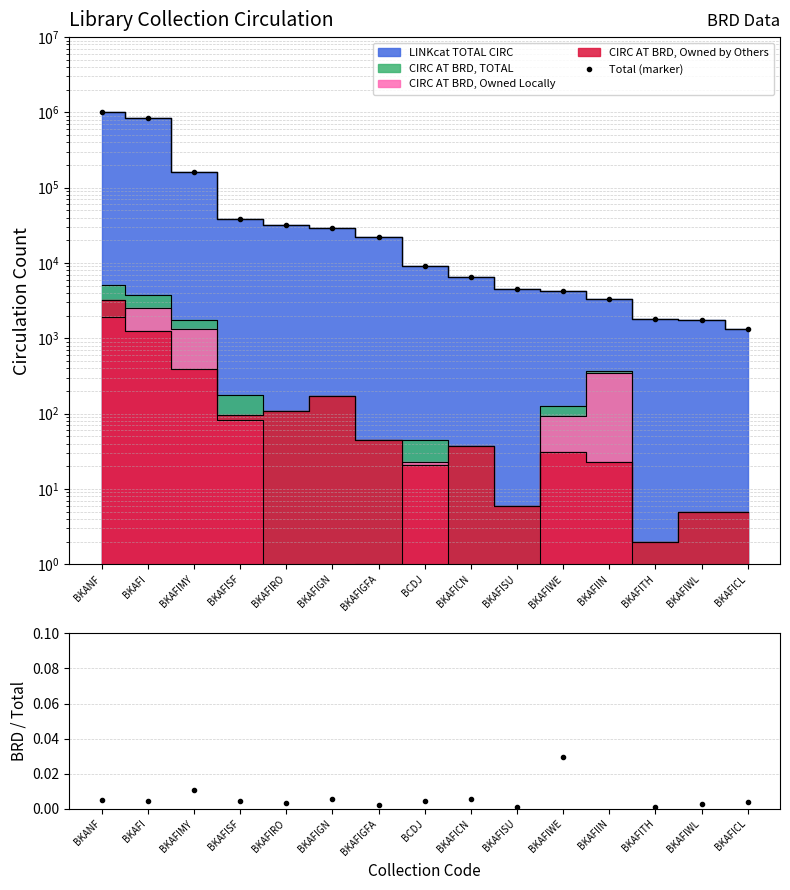

The BRD/Total ratio series shows 0.0 at BKAFIRO. True or false?

True